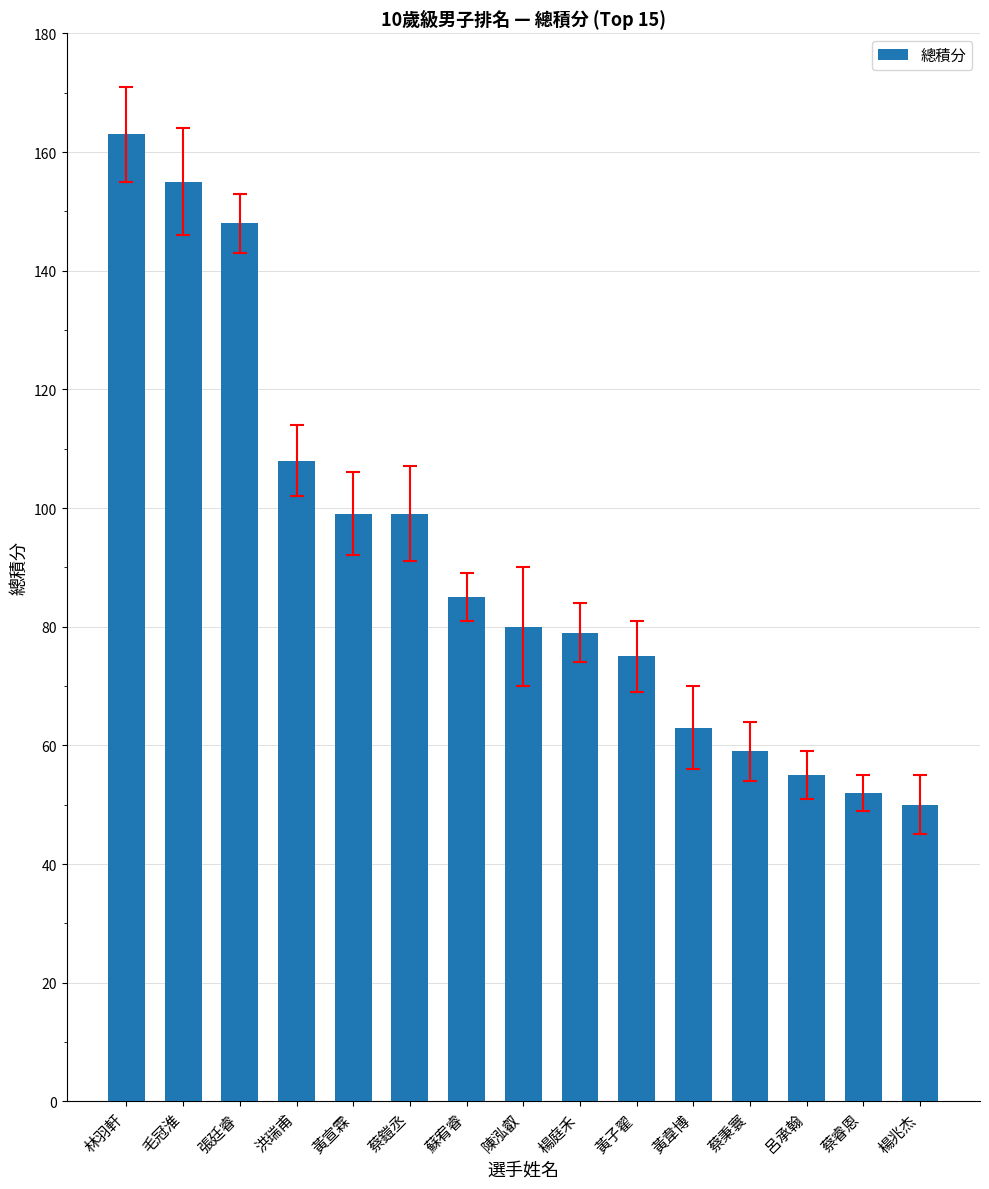

Which label corresponds to the largest value in the chart?

林羽軒